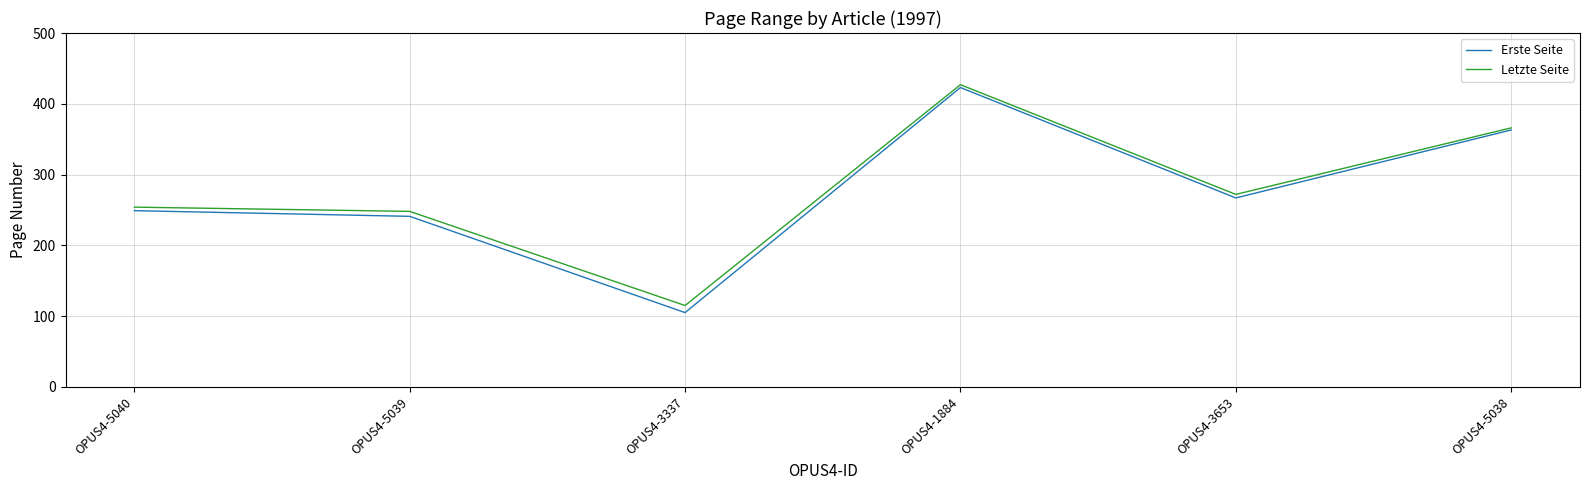

Which series has the largest total across all categories?

Letzte Seite